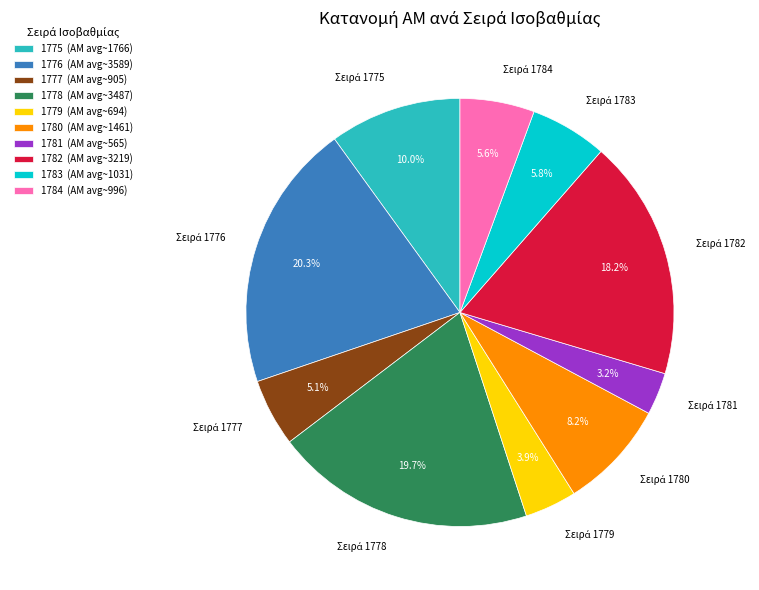

What percentage do 1778 (ΑΜ avg~3487) and 1780 (ΑΜ avg~1461) together represent?

27.9%